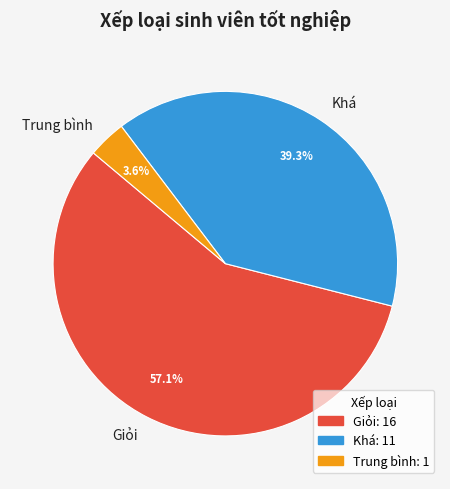

Is it true that Giỏi is 1% of the pie?

False